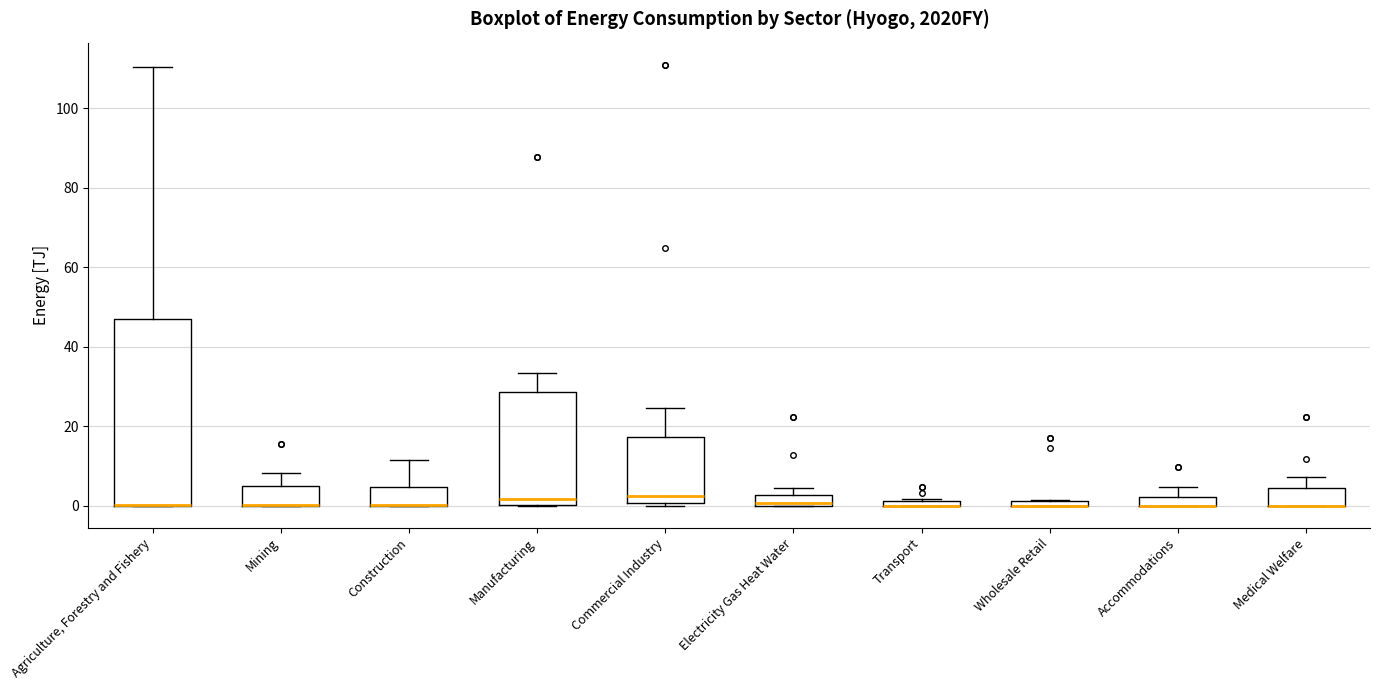

Where does the upper whisker of the box for Accommodations end on the y-axis? The values are not printed on the chart, so give them approximately, as read against the axis.

4